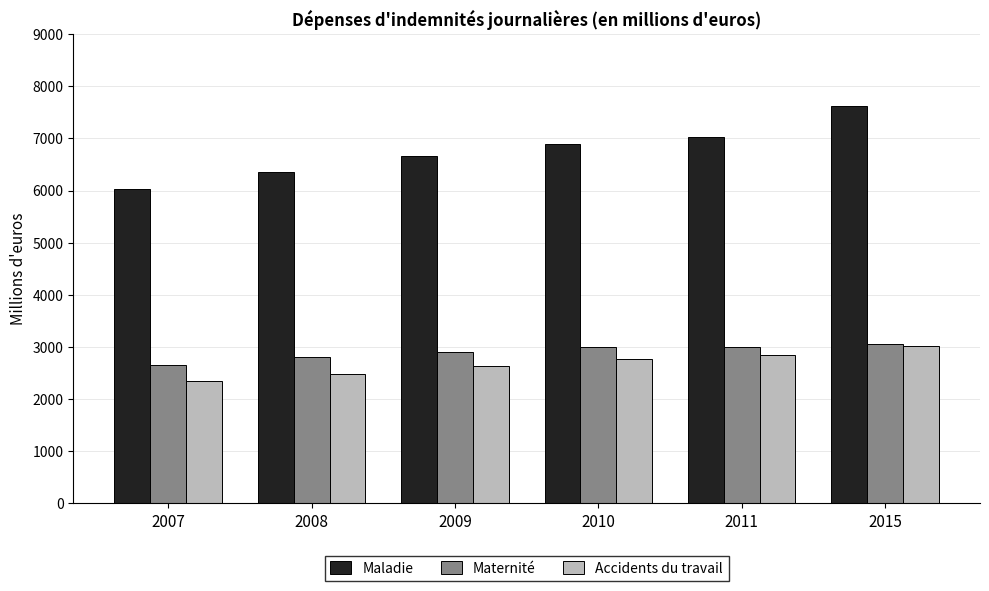

What are all the series names shown in the legend?

Maladie, Maternité, Accidents du travail